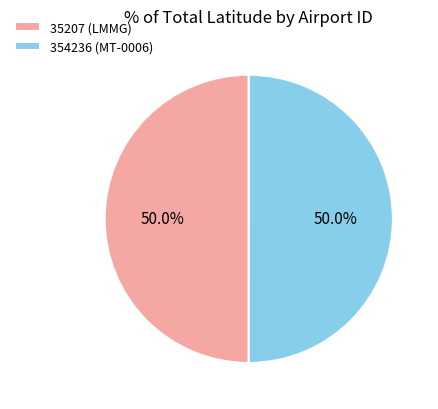

What percentage is NOT represented by 35207 (LMMG)?

50.0%